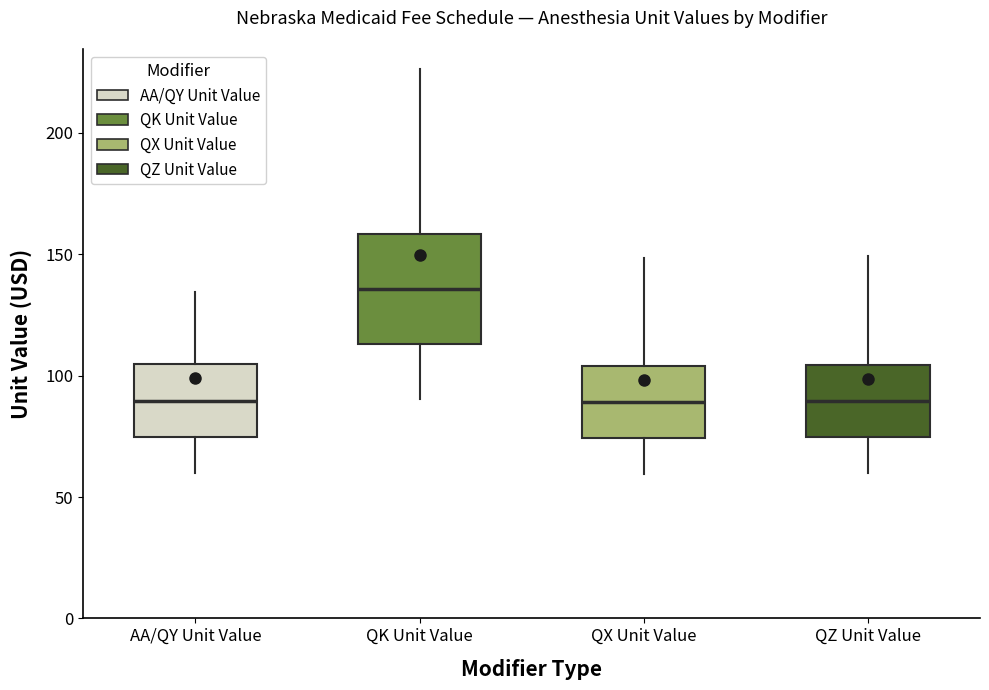

Reading left to right, transcribe this box plot: for each box, give where its median line is, the range the box spans, and where its two whiskers end, as read against the y-axis. The values are not printed on the chart, so give them approximately, as read against the axis.

AA/QY Unit Value: median 90, box 75 to 105, whiskers 60 to 135
QK Unit Value: median 135, box 115 to 160, whiskers 90 to 225
QX Unit Value: median 90, box 75 to 105, whiskers 60 to 150
QZ Unit Value: median 90, box 75 to 105, whiskers 60 to 150